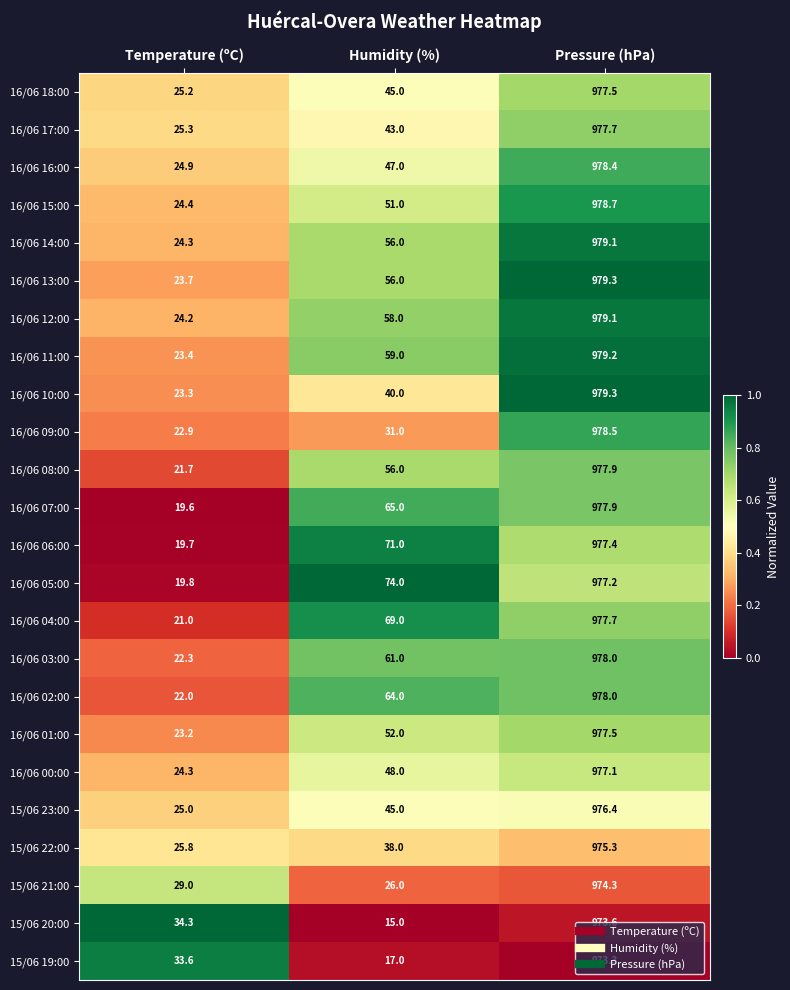

Count the number of data series in this chart.

24